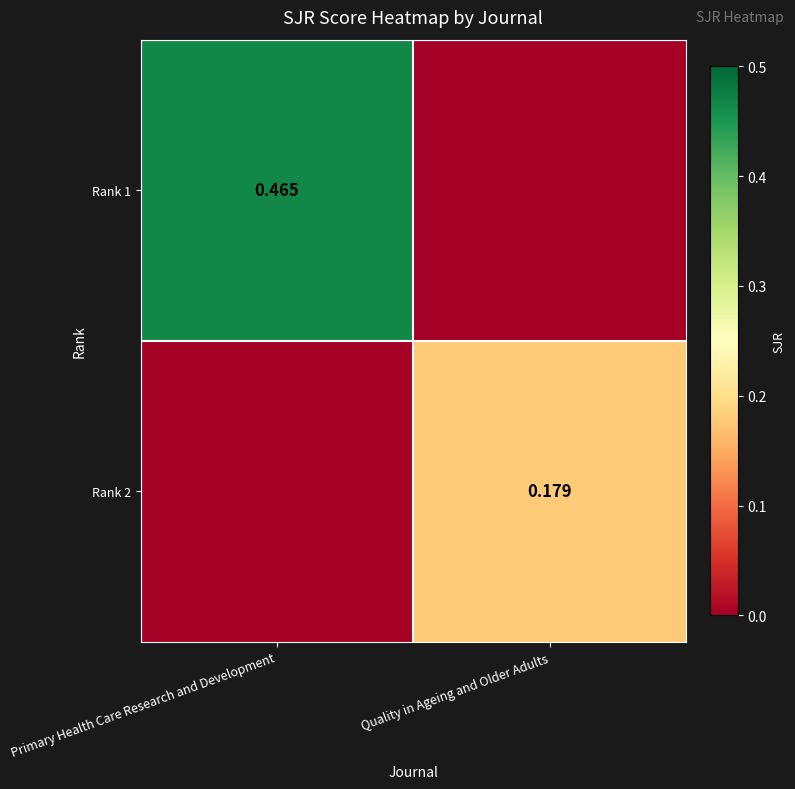

What is the difference between the Rank 1 values at Primary Health Care Research and Development and Quality in Ageing and Older Adults?

0.5